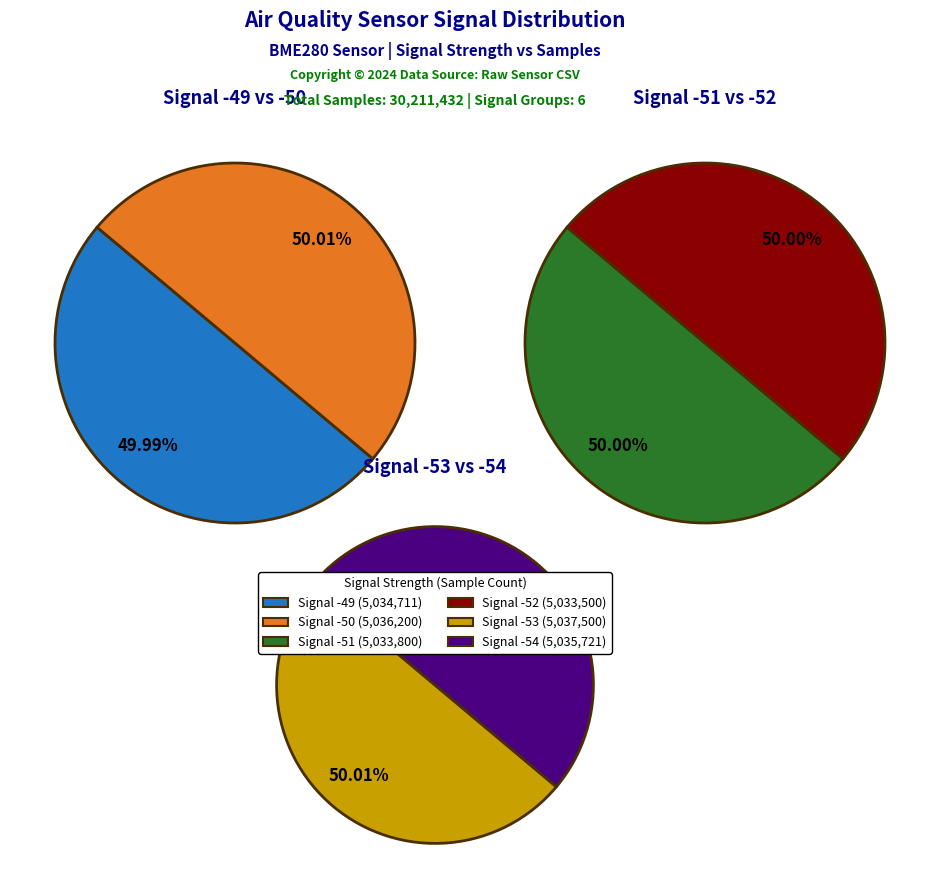

To the nearest percent, what percentage of the pie is Signal -52?

17%